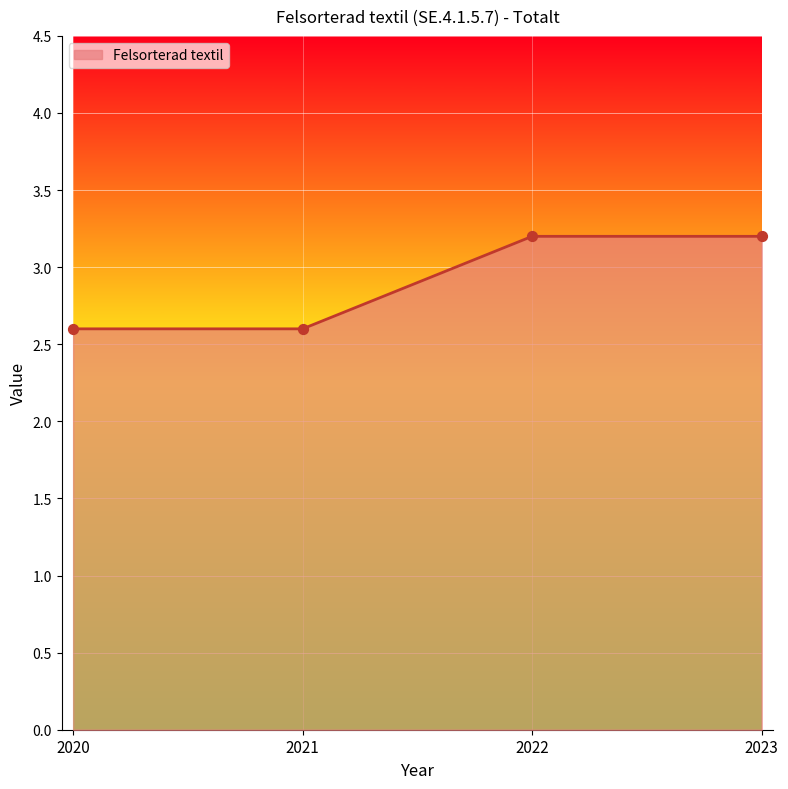

Approximately how many times larger is the value at 2020 compared to 2023?

0.8